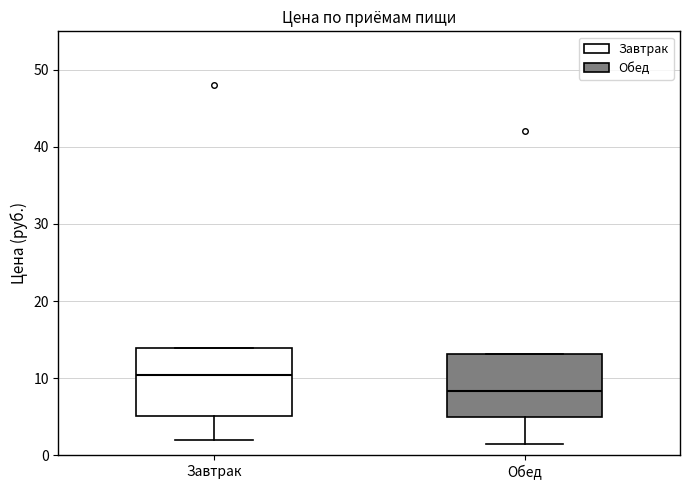

Reading left to right, transcribe this box plot: for each box, give where its median line is, the range the box spans, and where its two whiskers end, as read against the y-axis. The values are not printed on the chart, so give them approximately, as read against the axis.

Завтрак: median 10, box 5 to 14, whiskers 2 to 14
Обед: median 8, box 5 to 13, whiskers 1 to 13